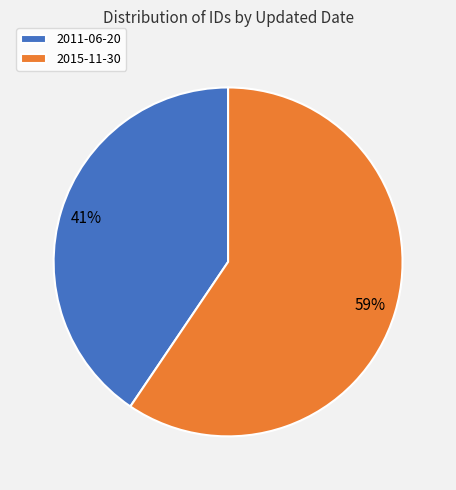

True or false: 2015-11-30 accounts for 59% of the total.

True